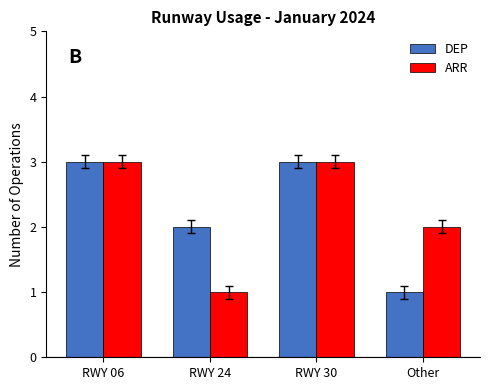

What is the total value across all series at RWY 06?

6